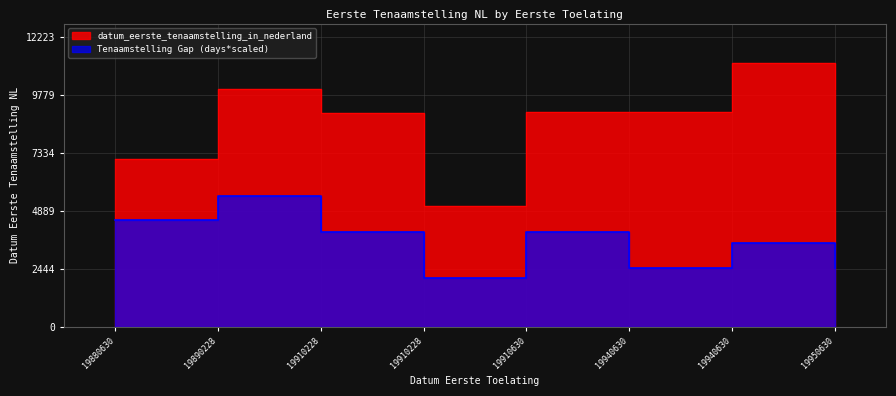

Approximately how many times larger is the value at 19910228 compared to 19940630?

0.5